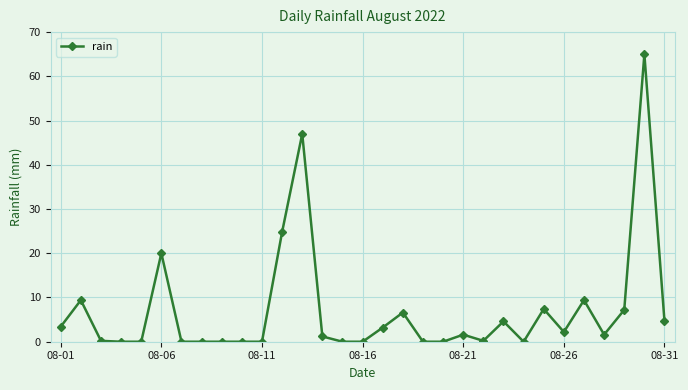

True or false: the data has more than 2 interior local peaks.

True